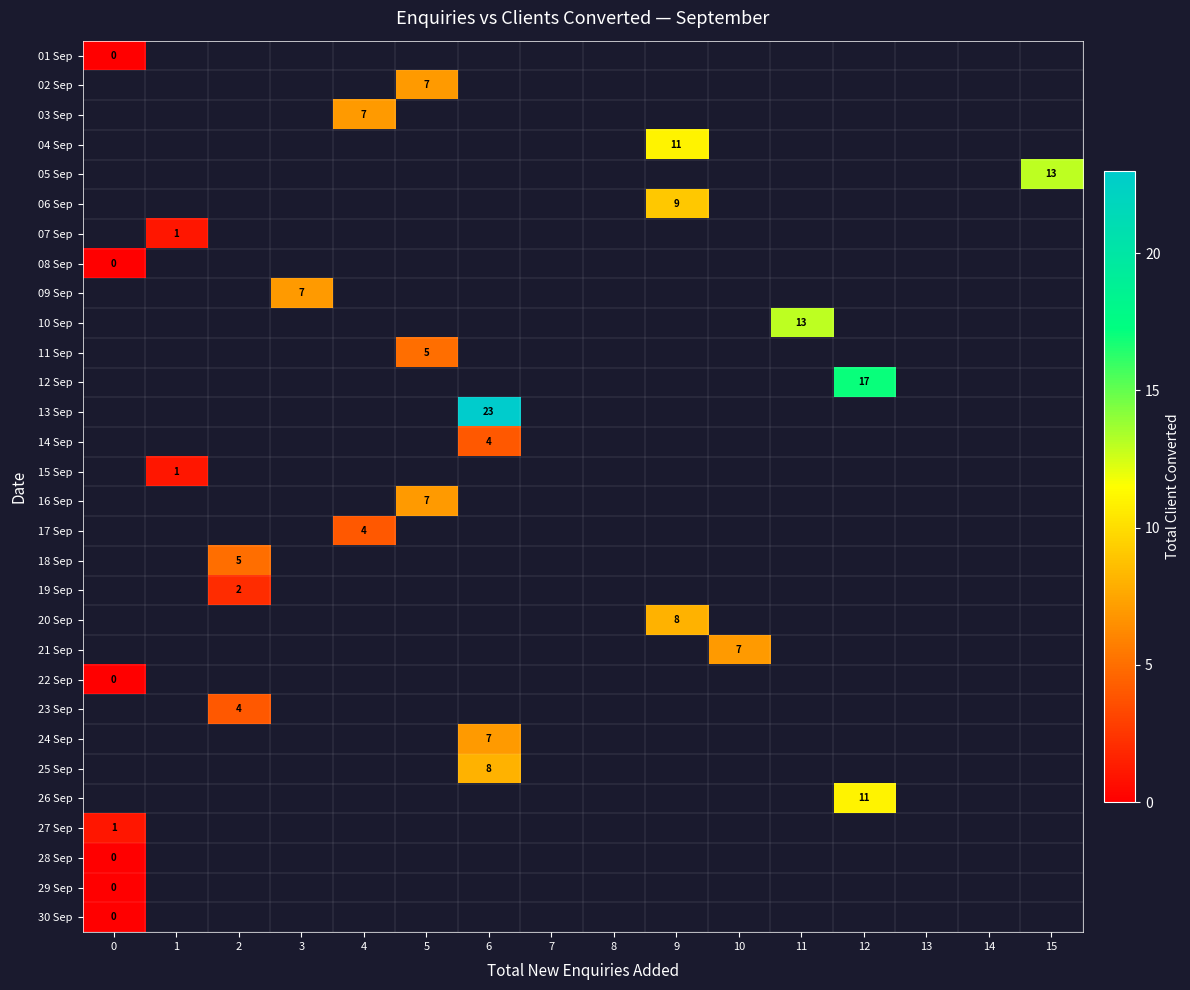

Which has a higher value, 2 or 5?

5